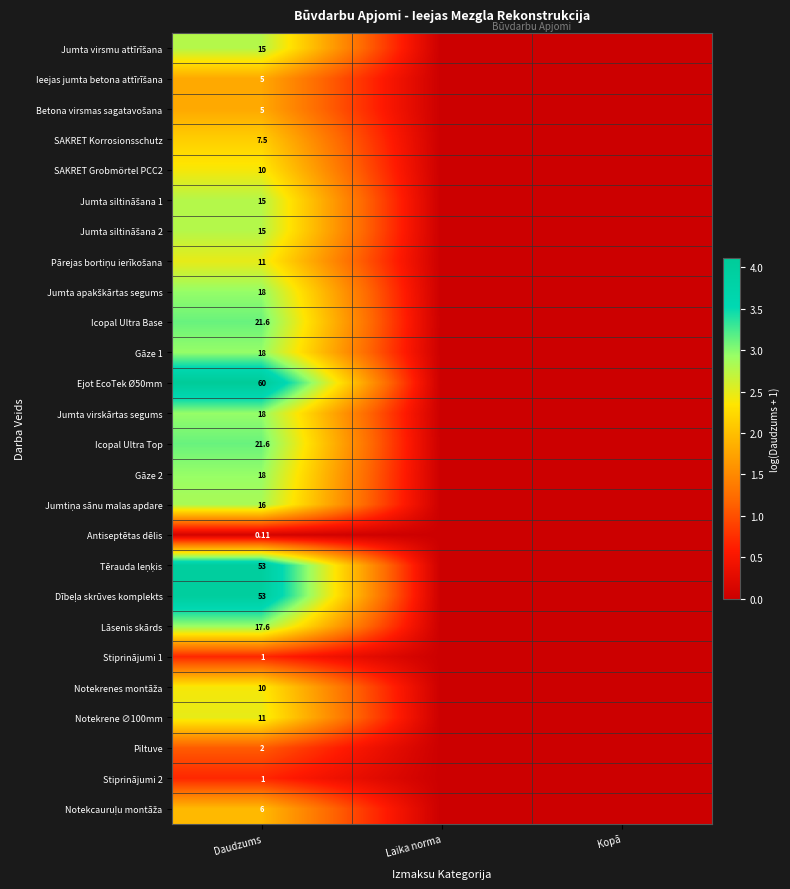

What is the approximate value of Betona virsmas sagatavošana at Daudzums?

1.8